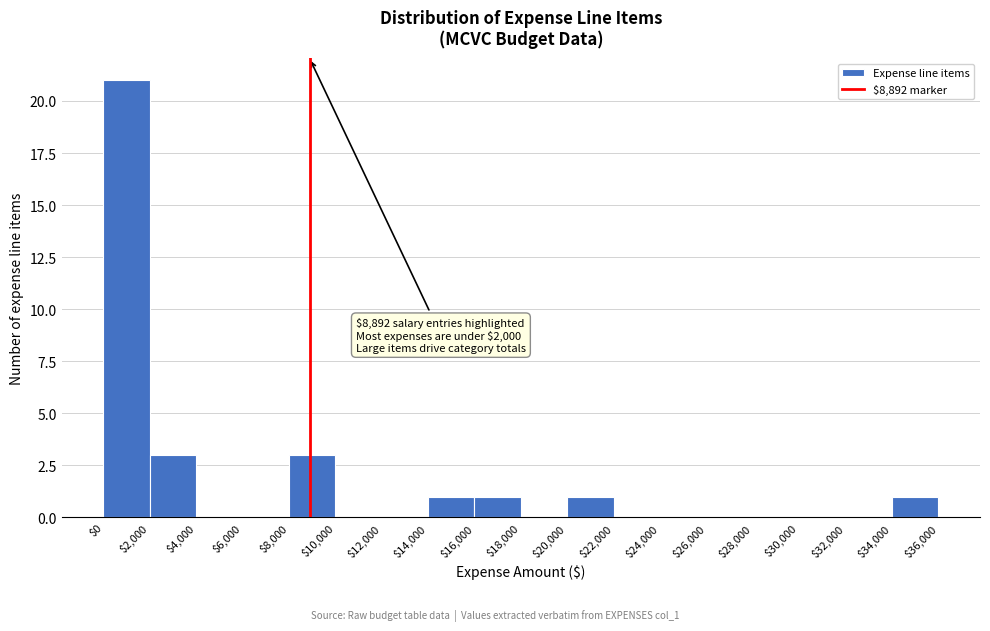

Over which range of the x-axis is the bar tallest?

$0 to $2,000